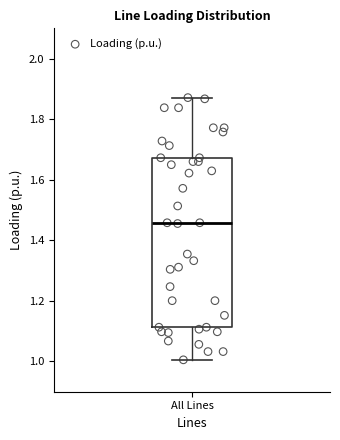

Read this box plot against the y-axis: the position of the median line, the range covered by the box, and the ends of both whiskers. The values are not printed on the chart, so give them approximately, as read against the axis.

median 1.46, box 1.12 to 1.68, whiskers 1.00 to 1.88